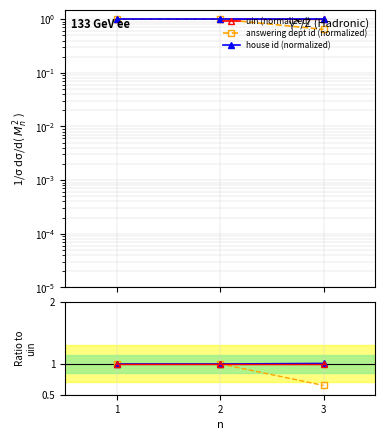

Is it true that house id (normalized) equals 1.0 at 1?

True